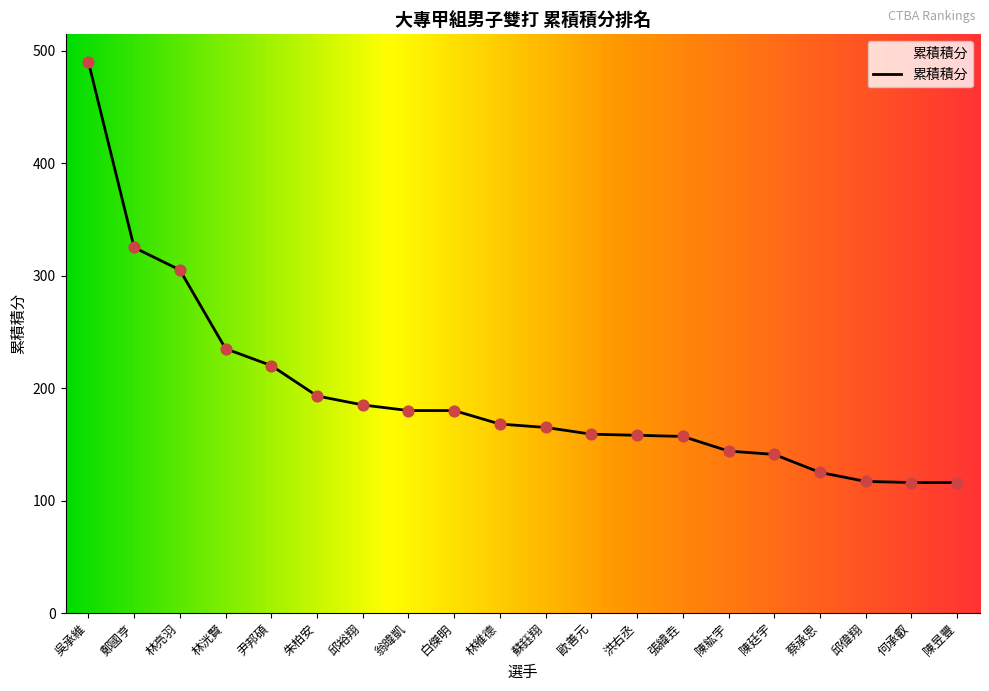

What is the change in value from 吳承維 to 林亮羽?

-185